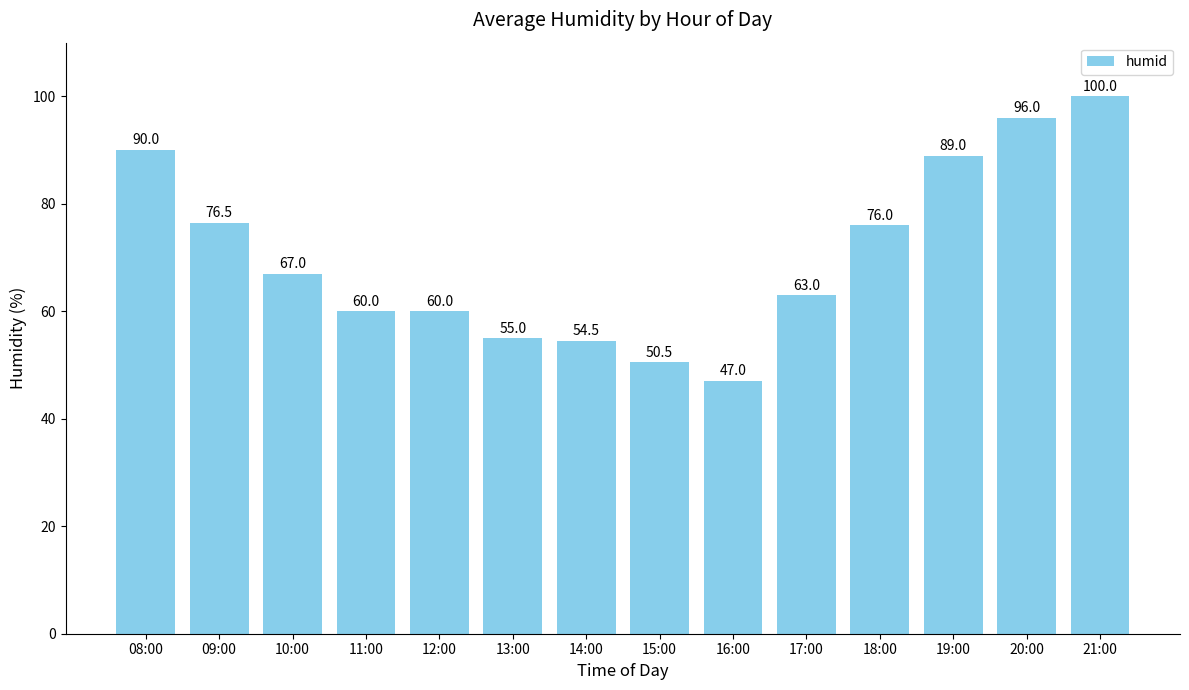

What is the change in value from 16:00 to 17:00?

+16.0